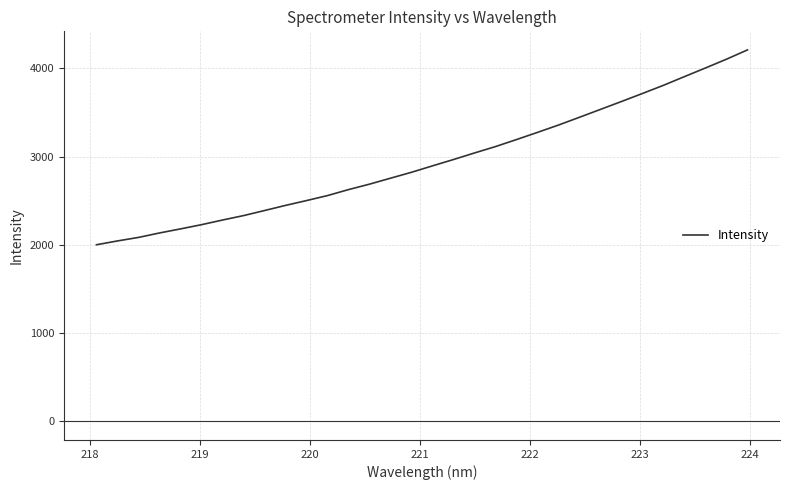

What is the minimum value shown in the chart?

2001.0